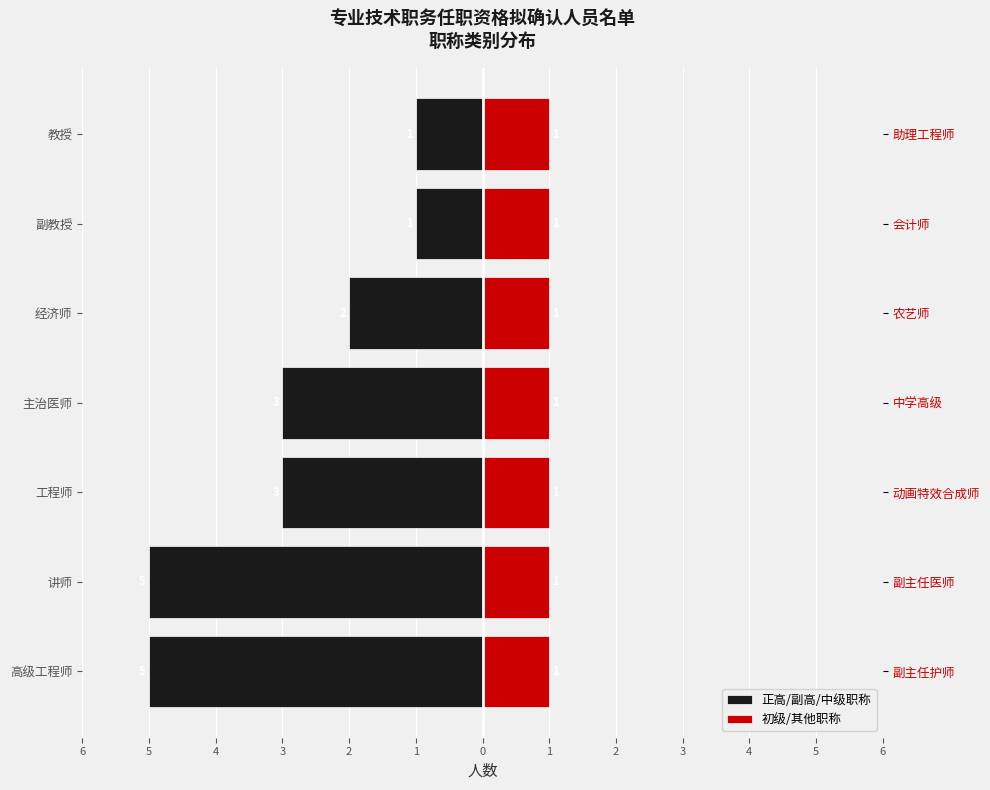

What are all the series names shown in the legend?

正高/副高/中级职称, 初级/其他职称